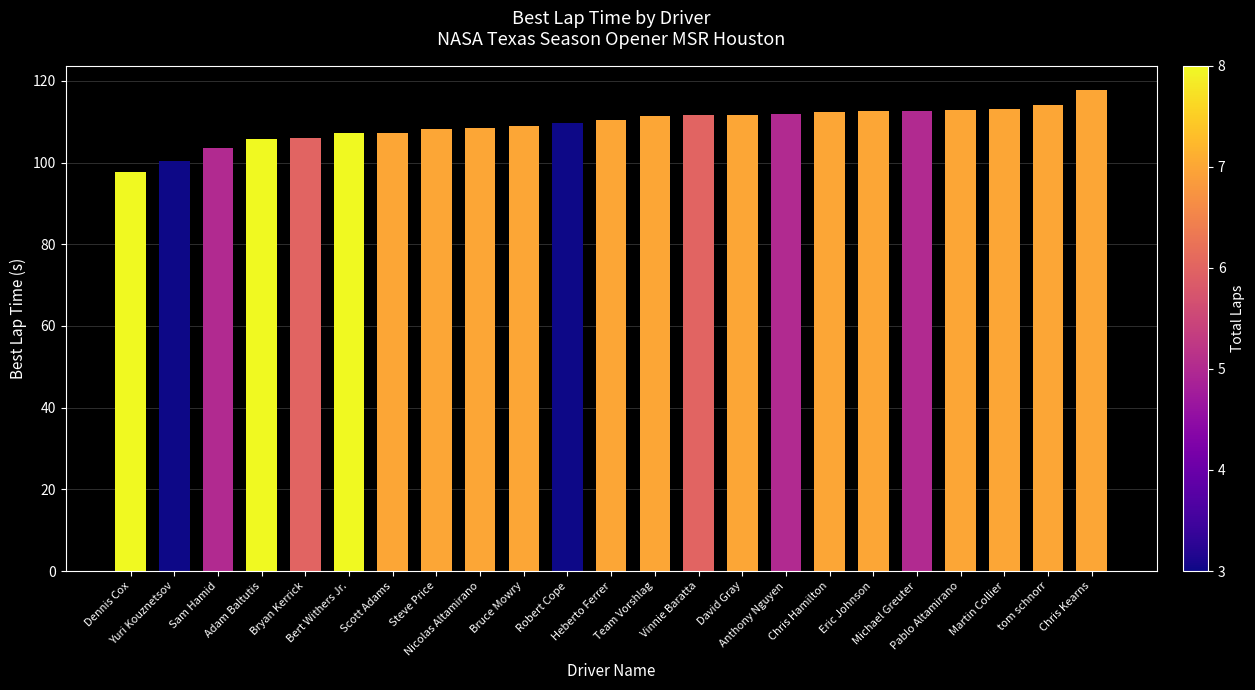

Are the bars horizontal?

No